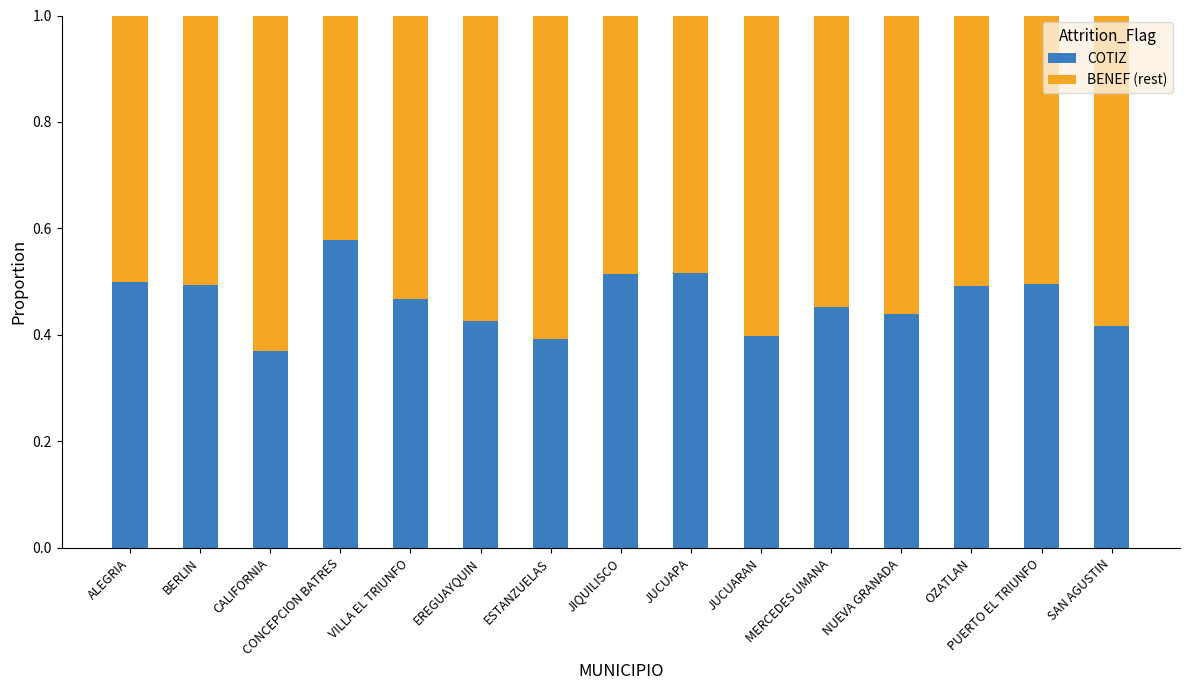

How many COTIZ values are between 0 and 1?

15